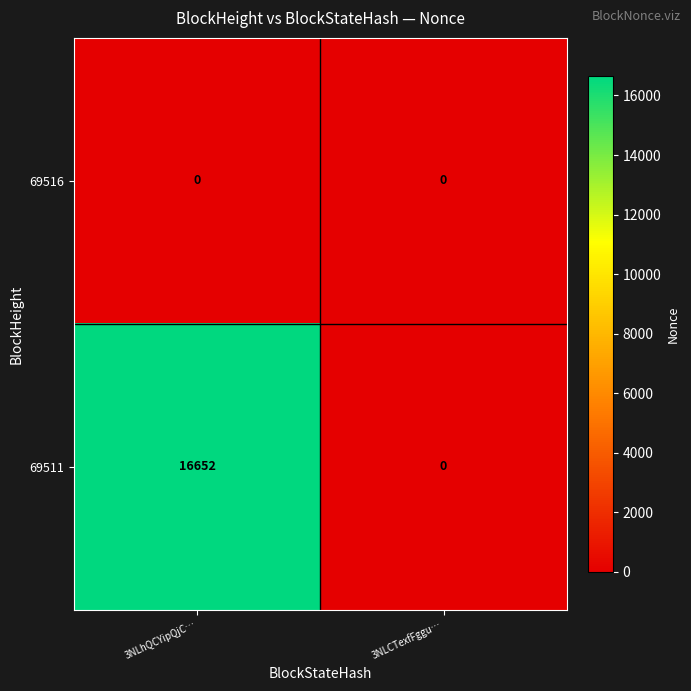

Rank the series at 3NLhQCYipQjC… from highest to lowest value.

69511, 69516